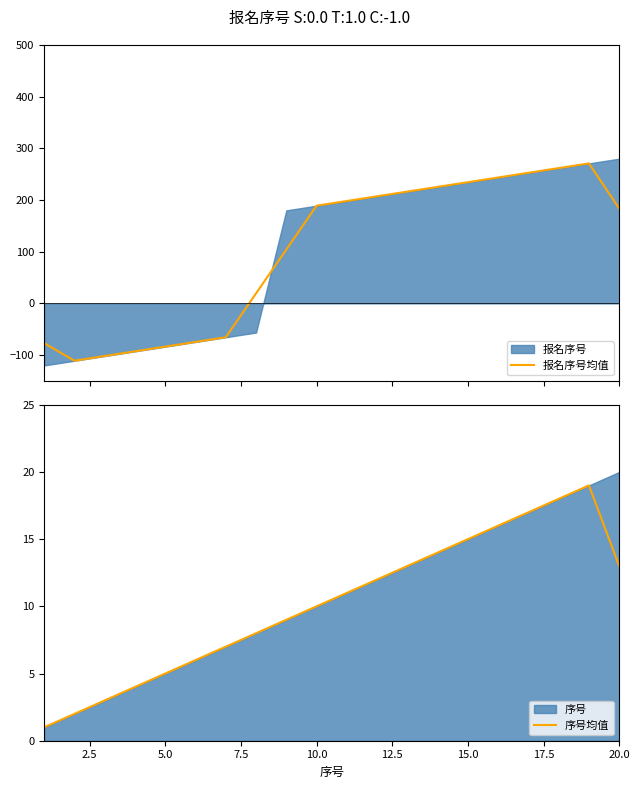

True or false: 序号均值 and 报名序号均值 cross at least once.

True